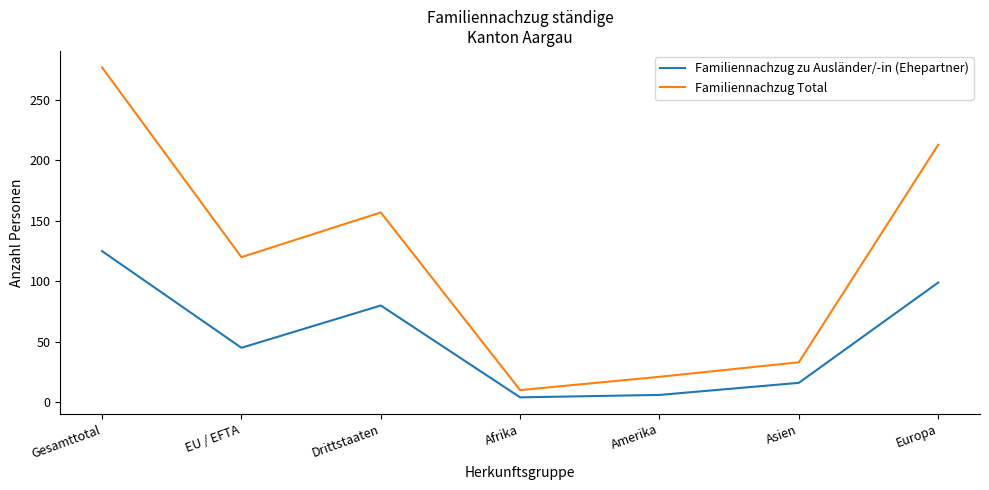

Which series has the largest total across all categories?

Familiennachzug Total